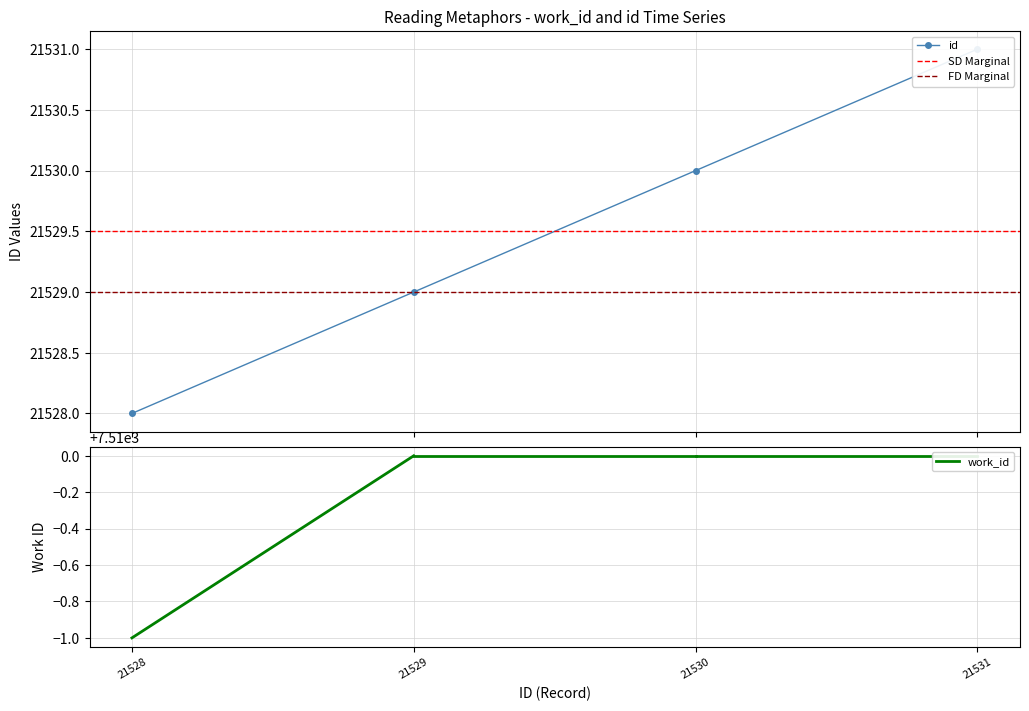

Where does the data first go above 21530?

21531